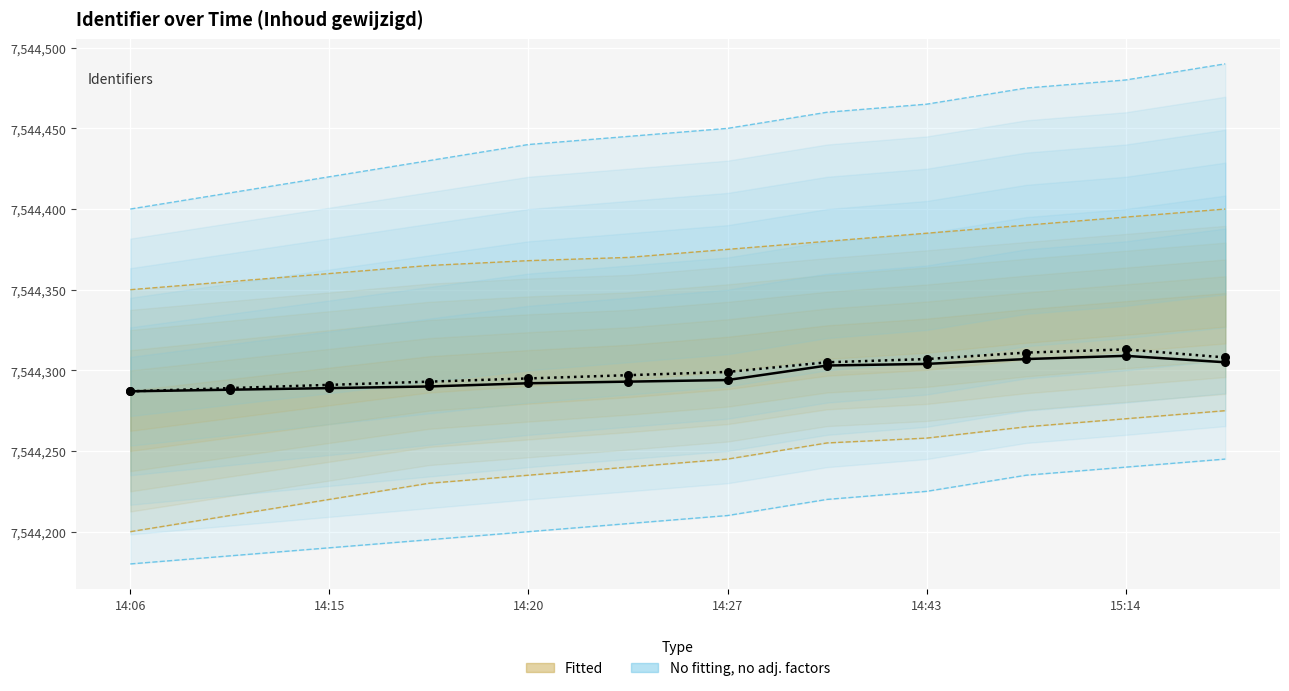

At which category is the sum across all series the highest?

15:14